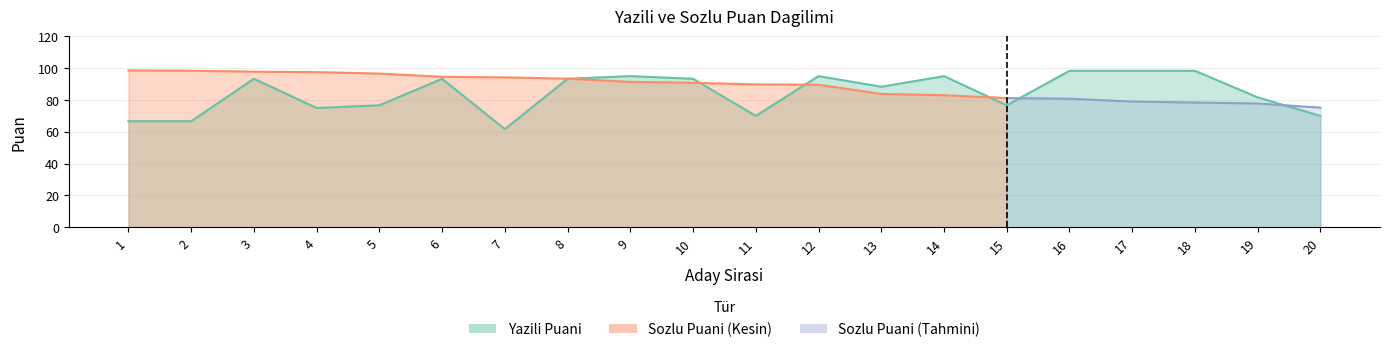

Between 11 and 1, which is larger?

11